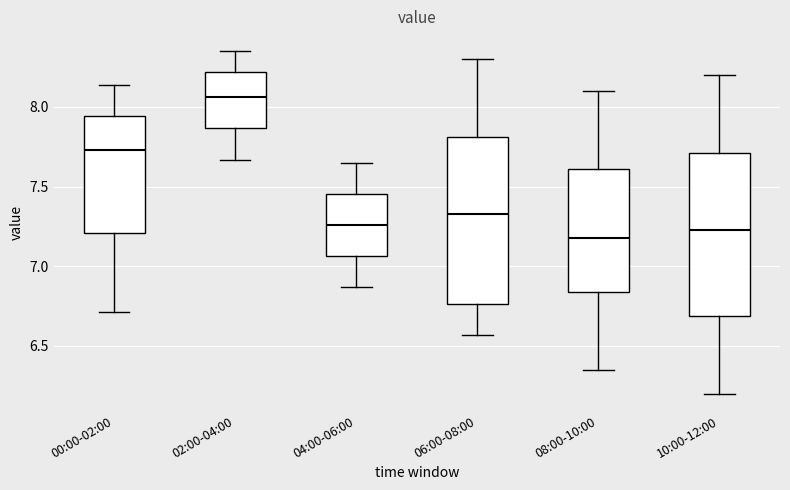

Where is the lower edge of the box for 10:00-12:00 on the y-axis? The values are not printed on the chart, so give them approximately, as read against the axis.

6.70